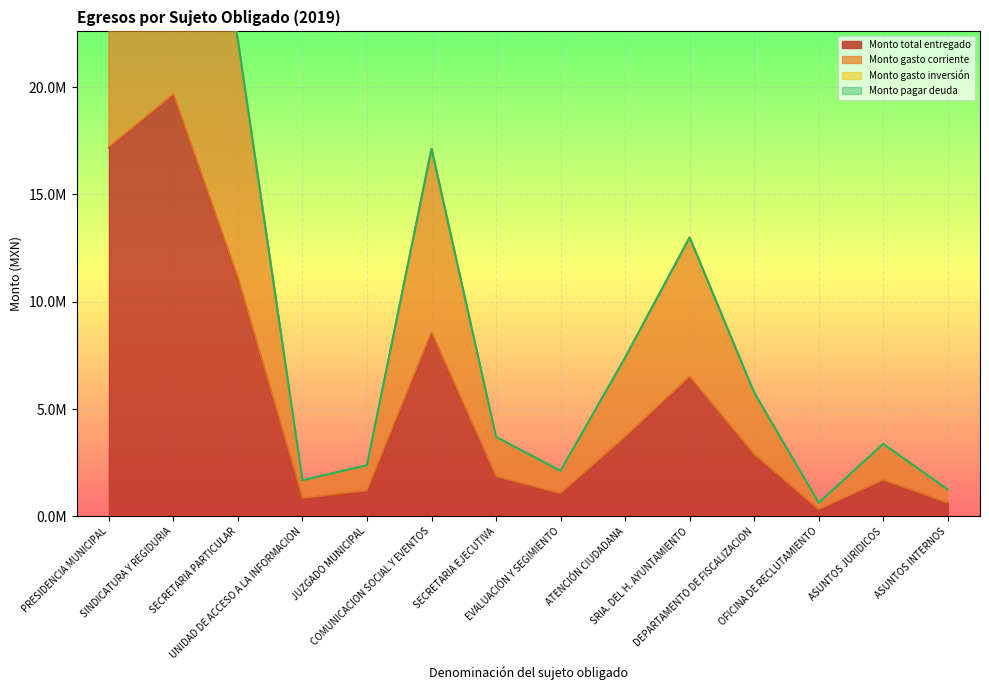

What is the value of the Monto total entregado point at the 4th from the left?

841520.7